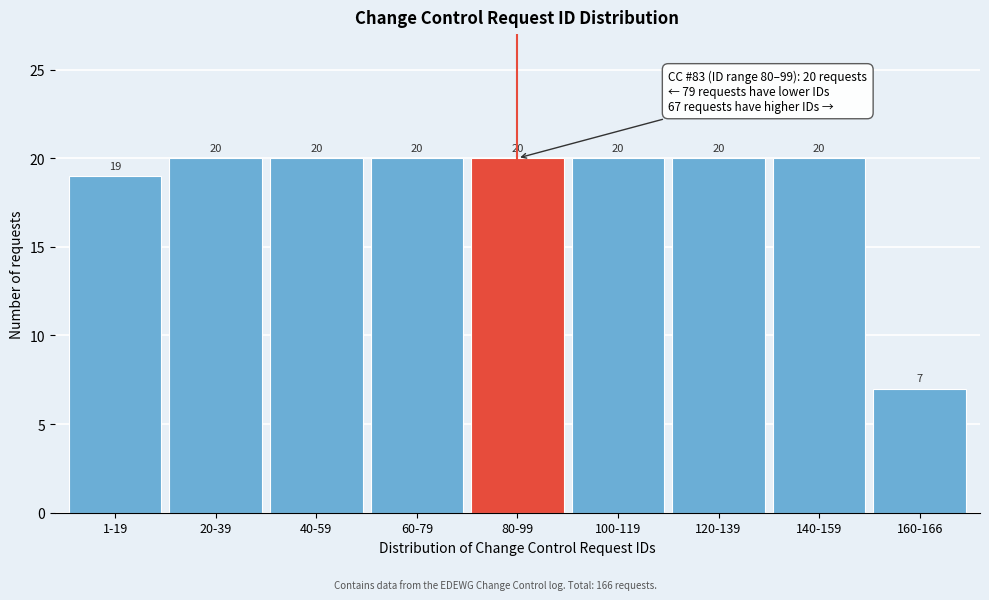

Reading left to right, what are all the values shown in this chart?

1-19=19	20-39=20	40-59=20	60-79=20	80-99=20	100-119=20	120-139=20	140-159=20	160-166=7